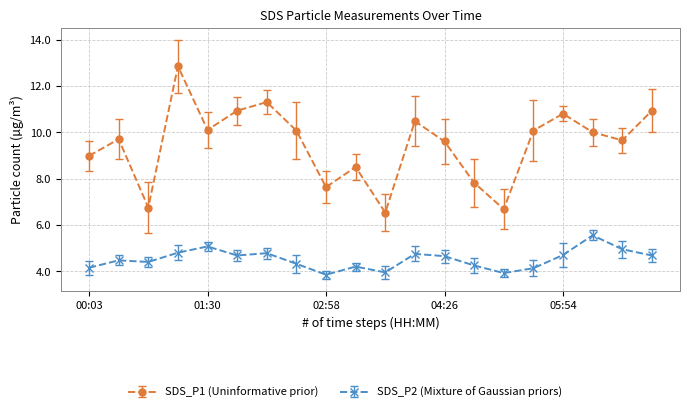

What is the minimum value shown in the chart?

3.9